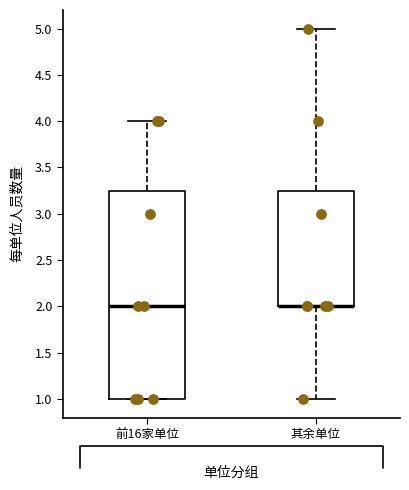

Where does the upper whisker of the box for 前16家单位 end on the y-axis? The values are not printed on the chart, so give them approximately, as read against the axis.

4.00